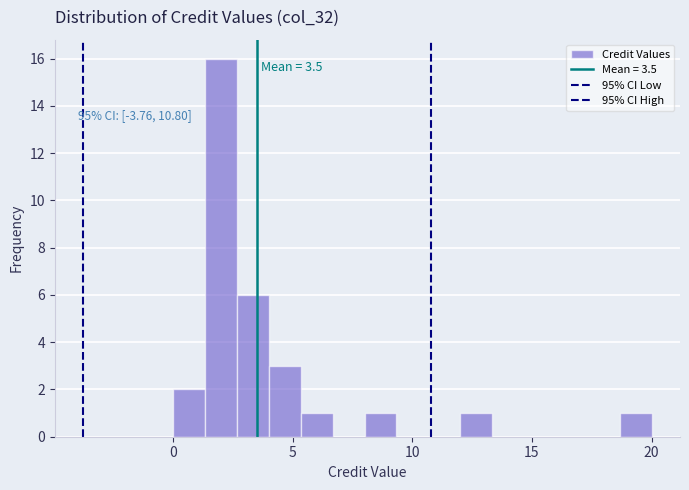

Read against the x-axis, roughly where is the centre of the tallest bar?

2.0